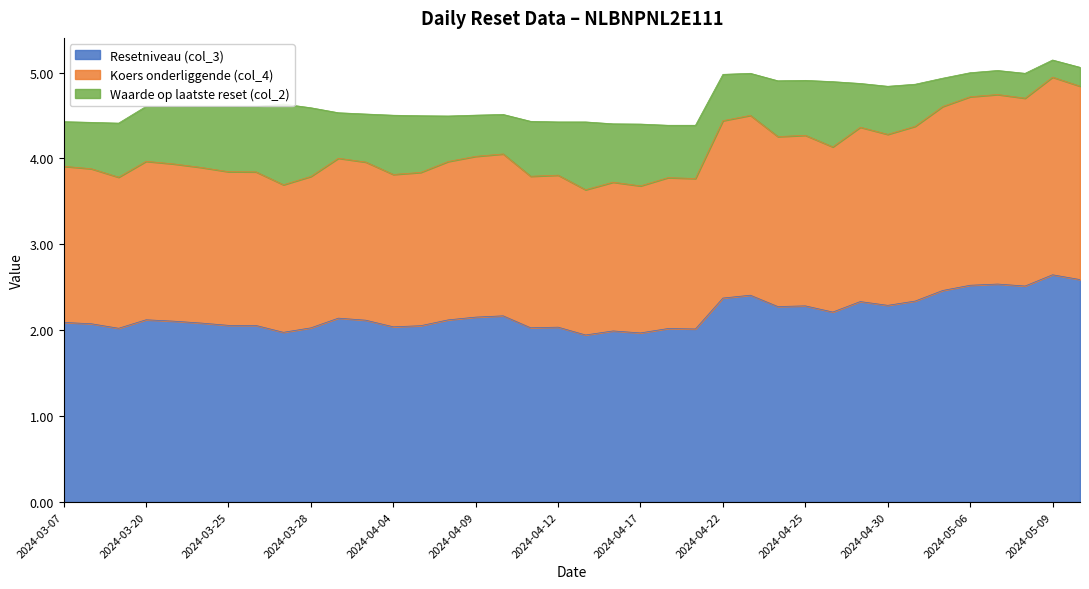

Is the value of Resetniveau (col_3) at 2024-05-09 greater than the value of Koers onderliggende (col_4) at 2024-03-08?

Yes